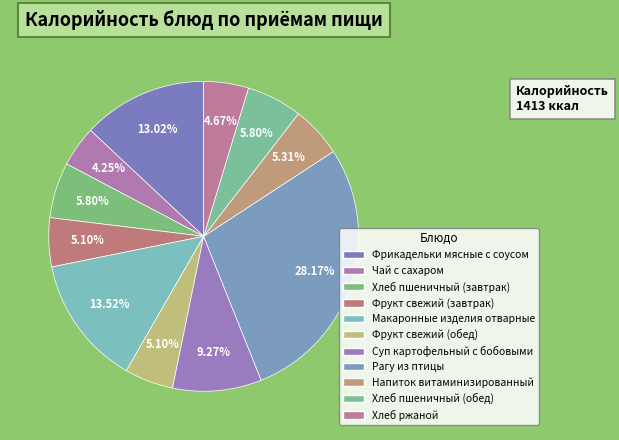

What percentage is NOT represented by Суп картофельный с бобовыми?

90.7%